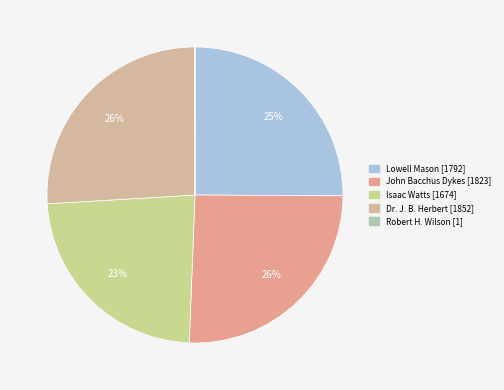

What is the smallest slice in the pie chart?

Robert H. Wilson